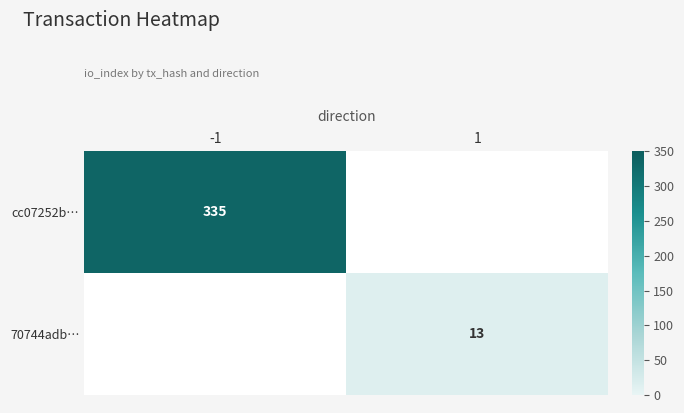

True or false: cc07252b… has a value of 335 at -1.

True